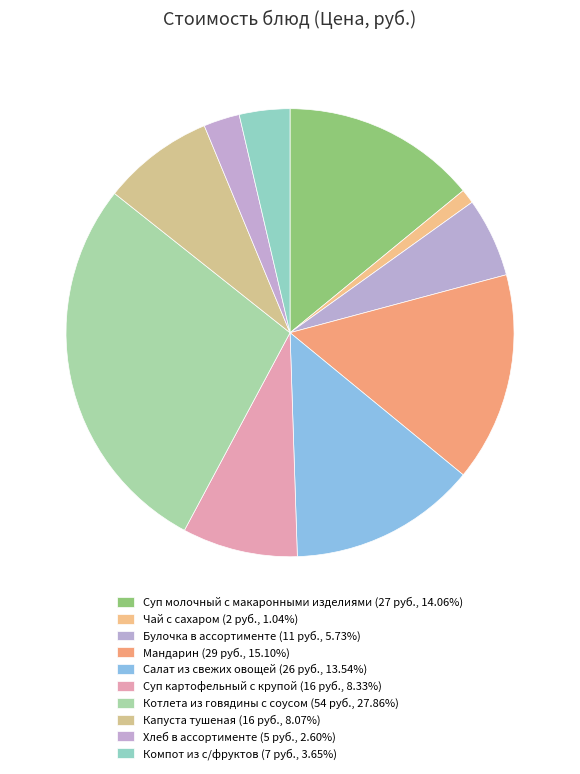

The Мандарин slice represents 15% of the pie. True or false?

True